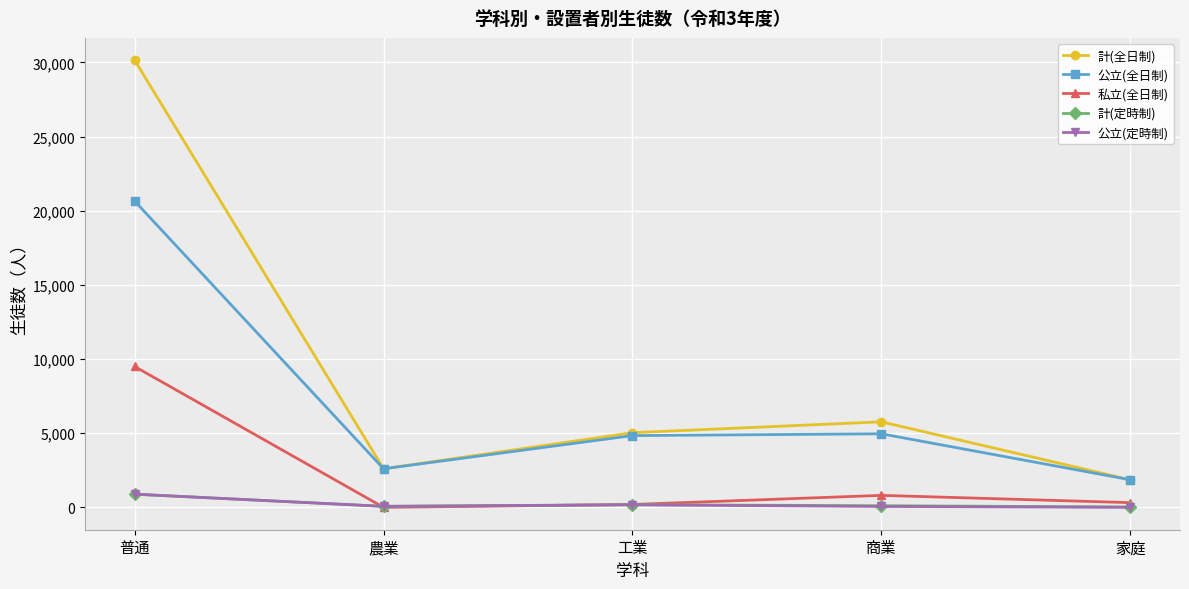

True or false: 計(全日制) and 公立(定時制) intersect in this chart.

False